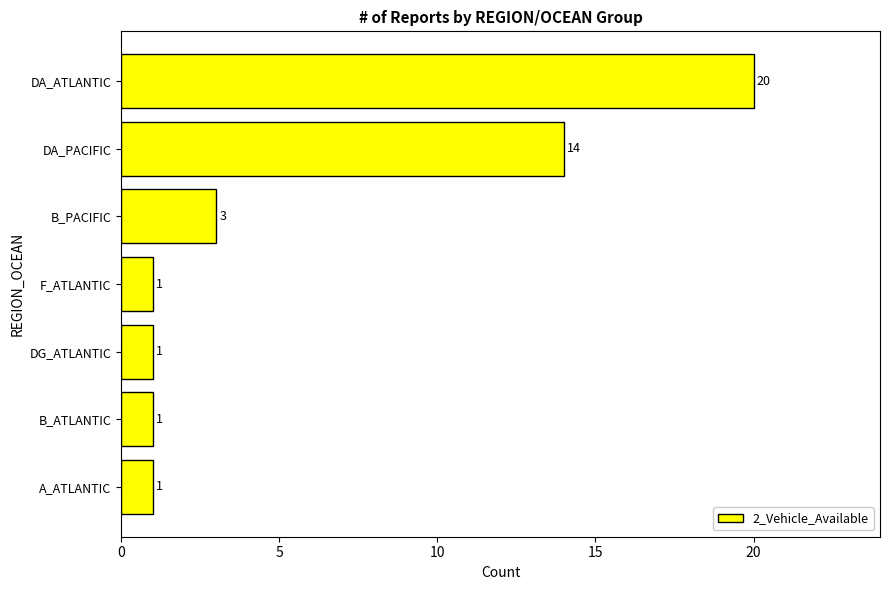

The value at B_ATLANTIC is 0. True or false?

False